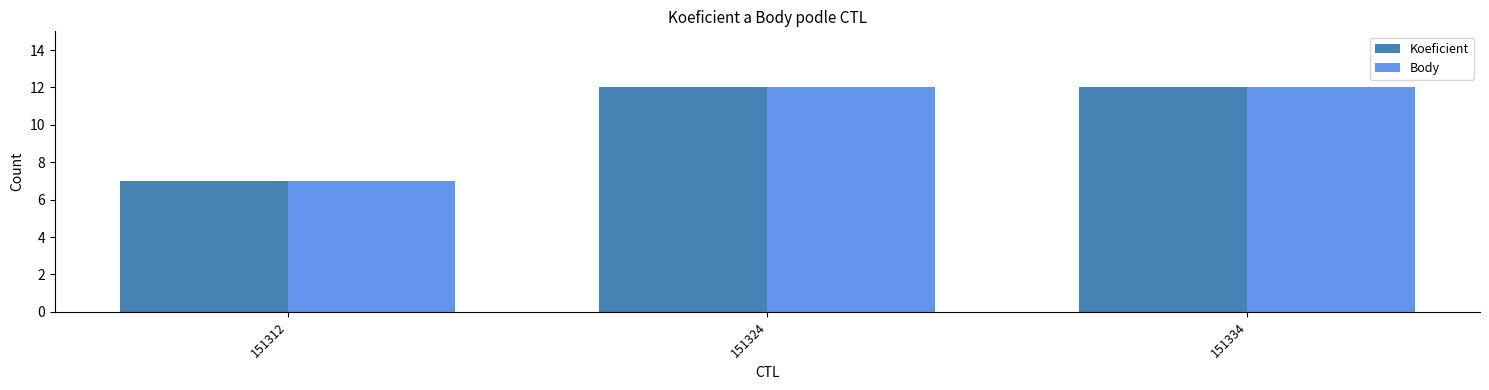

Which label corresponds to the smallest value in the chart?

151312